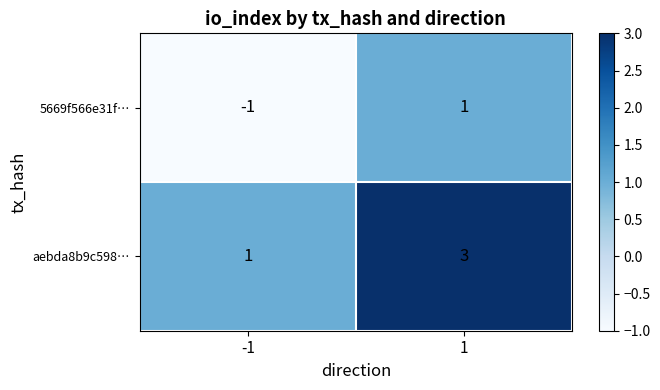

The value of 5669f566e31f… at 1 is 1. True or false?

True